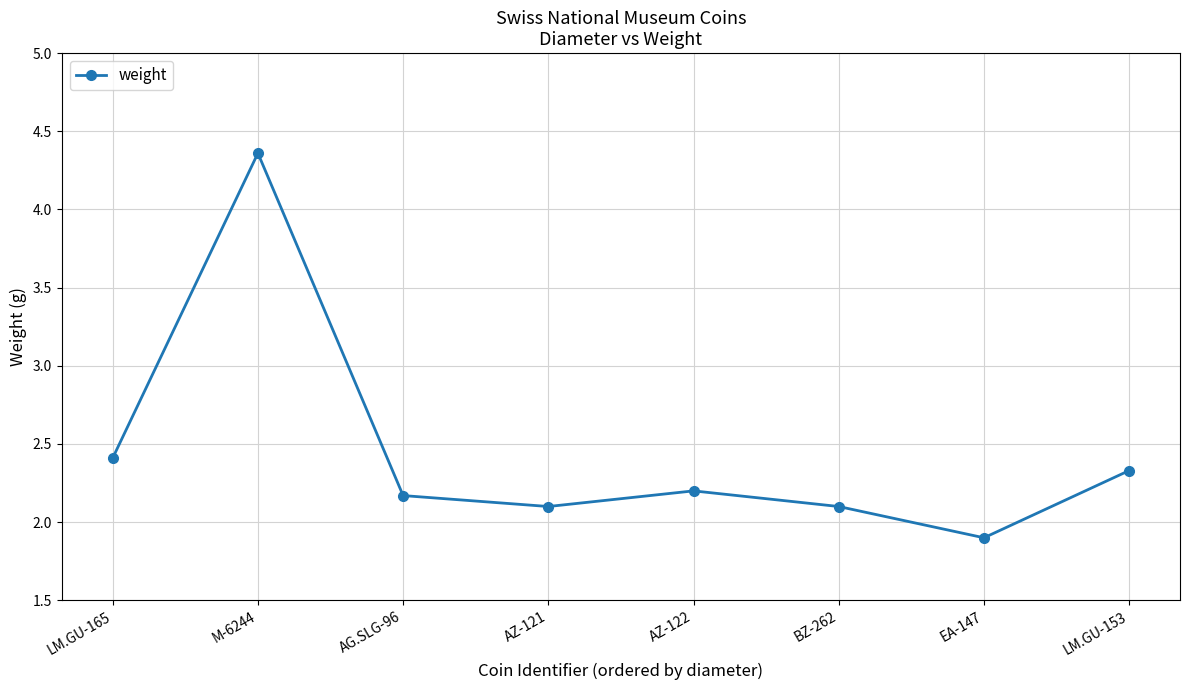

What is the difference between the second highest and second lowest values?

0.3